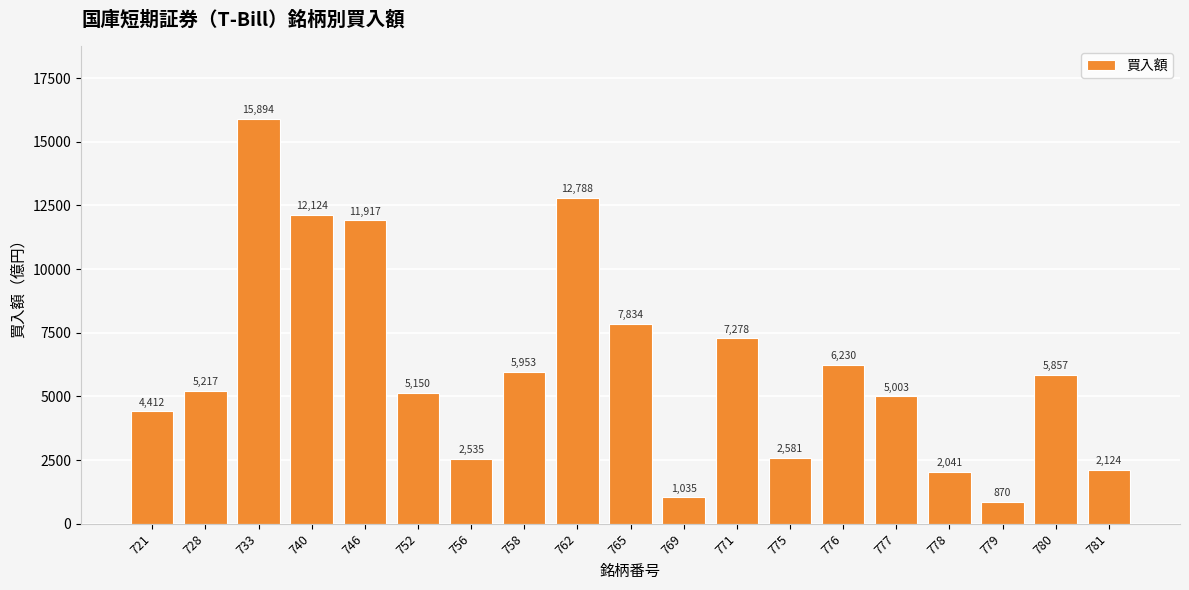

Is it true that the value at 777 is 1915?

False